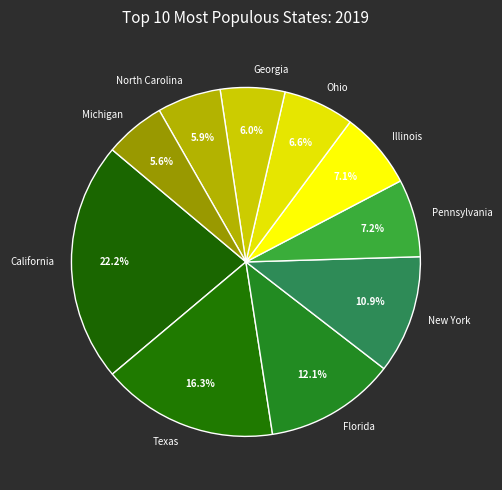

Which slice is the largest?

California